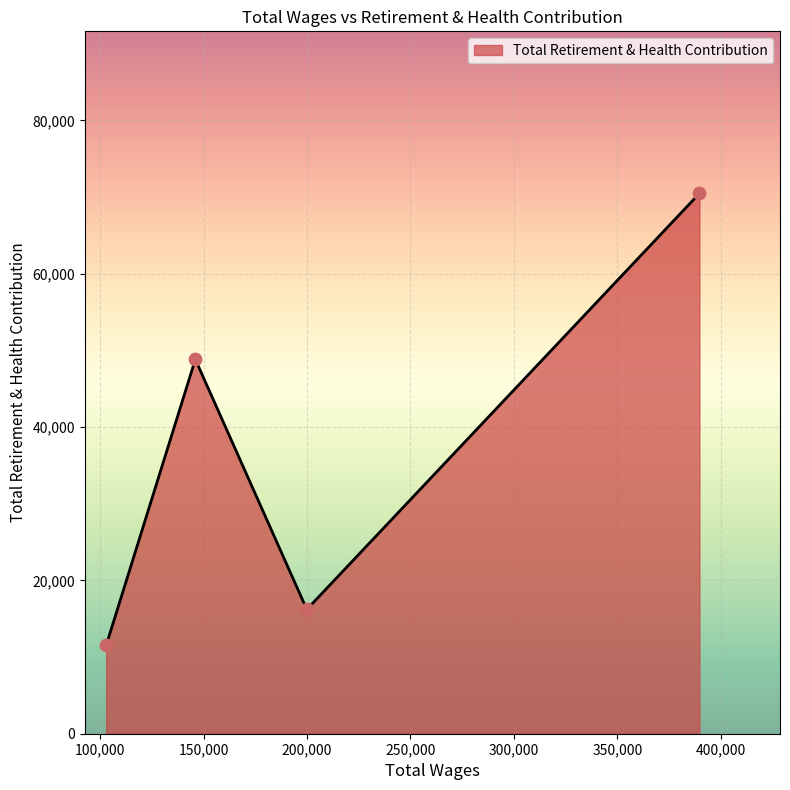

What is the maximum value shown in the chart?

70481